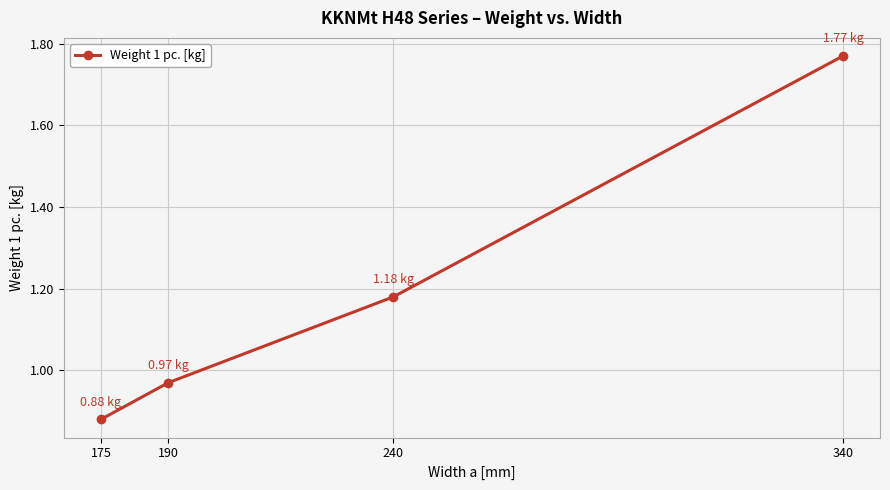

True or false: there are more than 2 points higher than both neighbors.

False